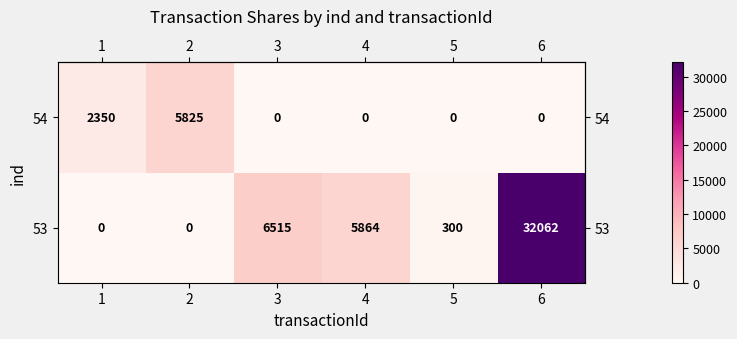

Between 2 and 4, which series saw the biggest shift?

53